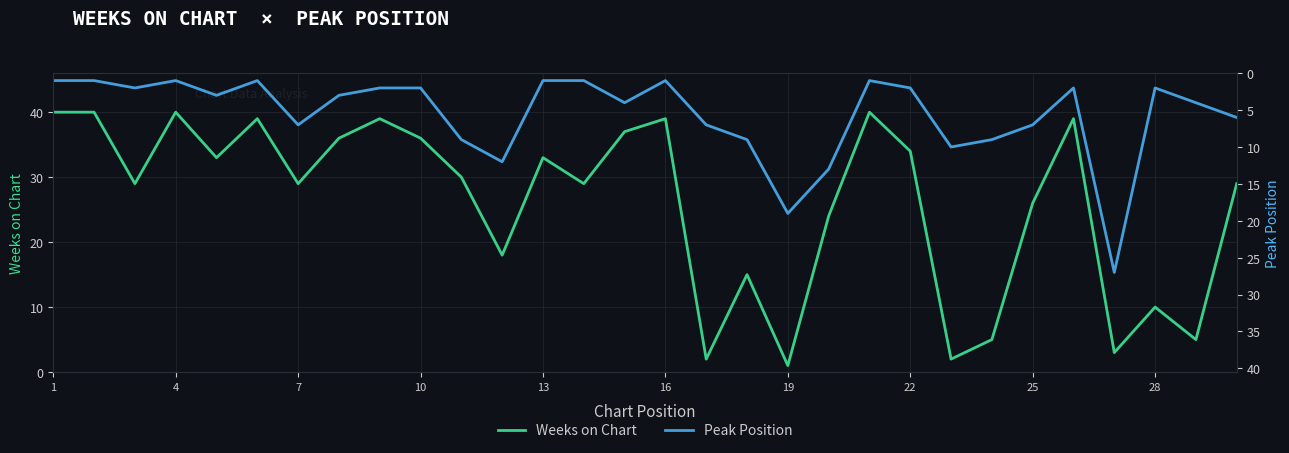

Is it true that Weeks on Chart equals 72 at 4?

False